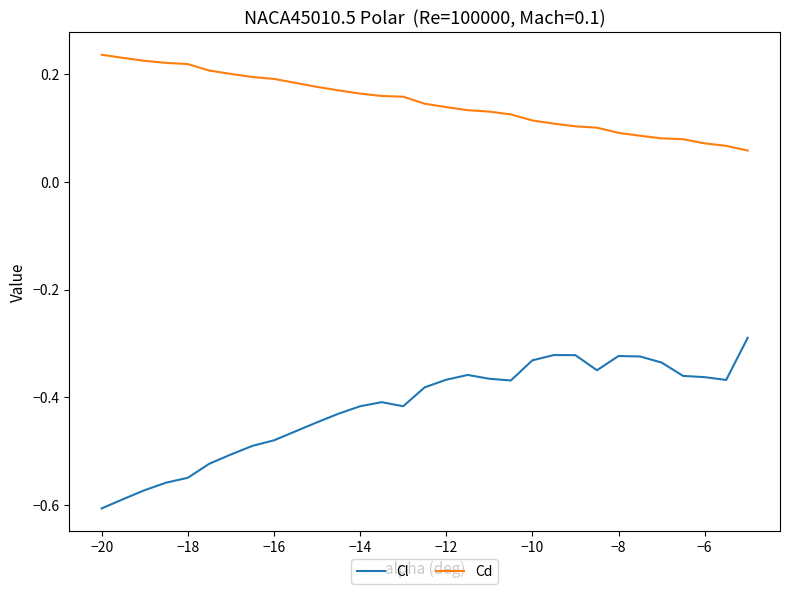

Which series has the largest range (max minus min)?

Cl